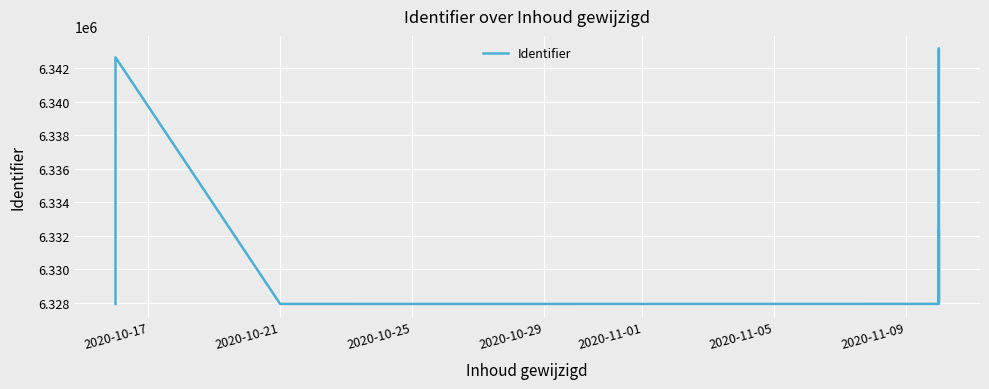

What is the difference between the maximum and second lowest values?

15221